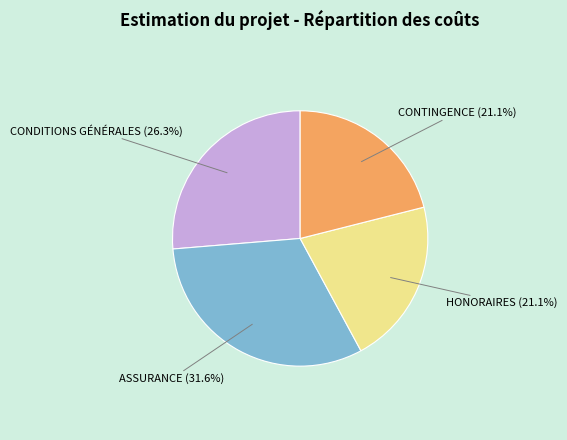

Which has a higher value, CONTINGENCE or ASSURANCE?

ASSURANCE